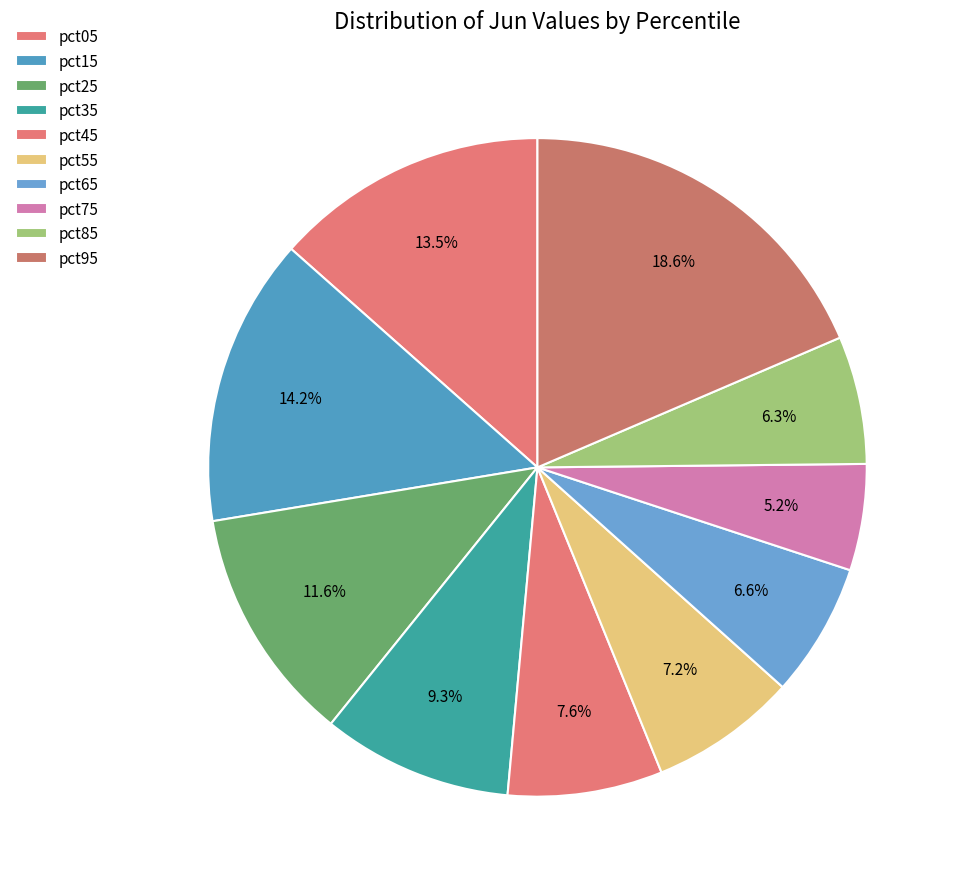

How many segments does this pie chart have?

10